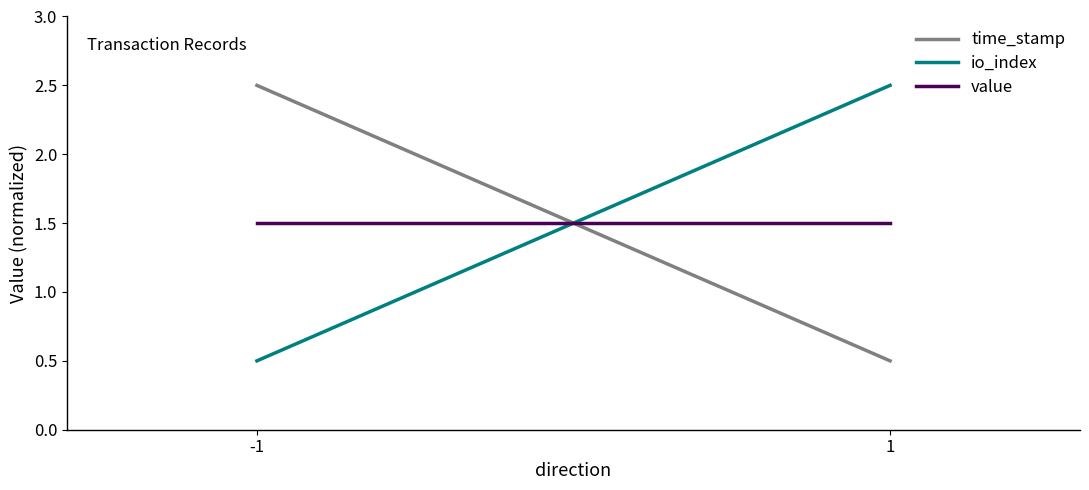

Rank the series at 1 from highest to lowest value.

io_index, value, time_stamp